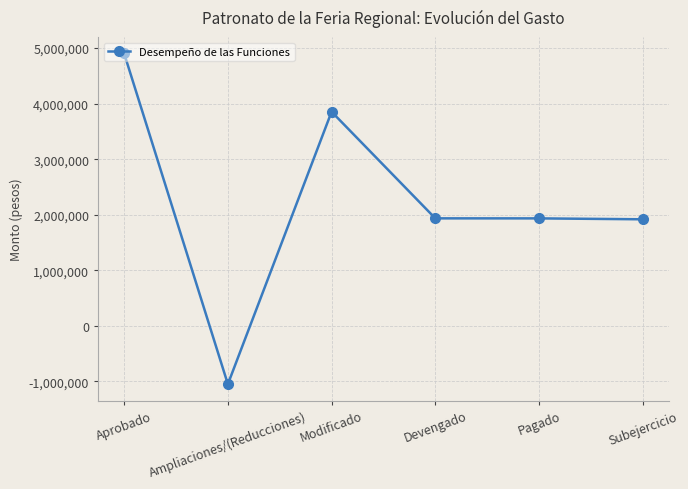

At which category does the data reach its first local peak?

Modificado